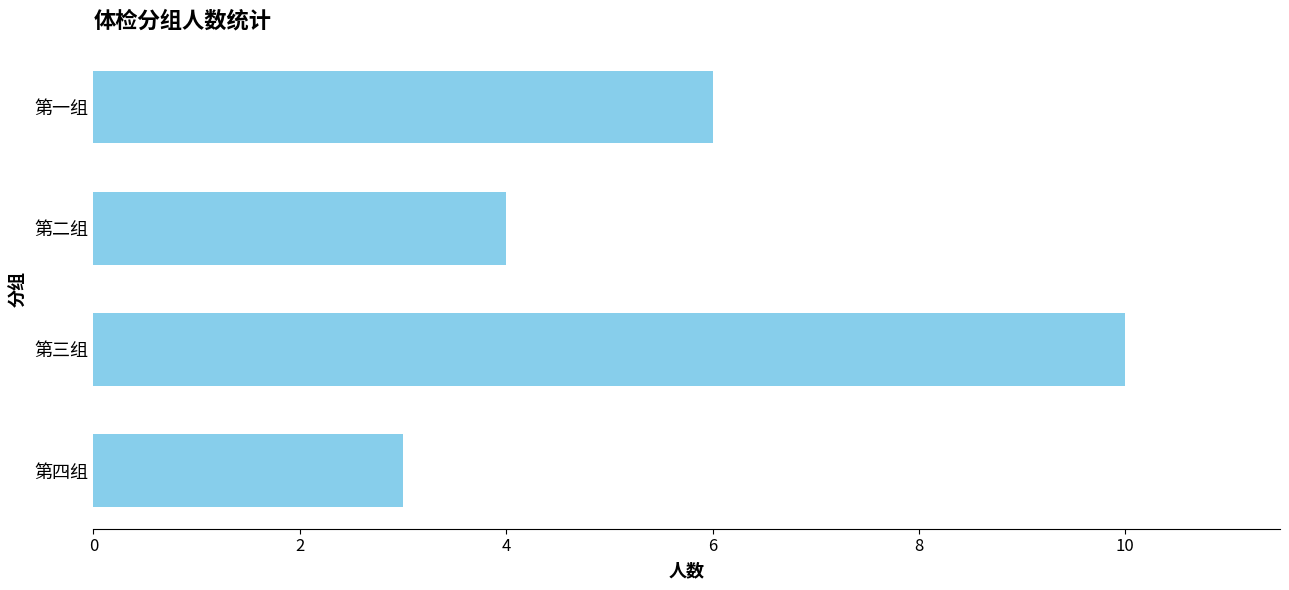

Is it true that the value at 第二组 is 6?

False